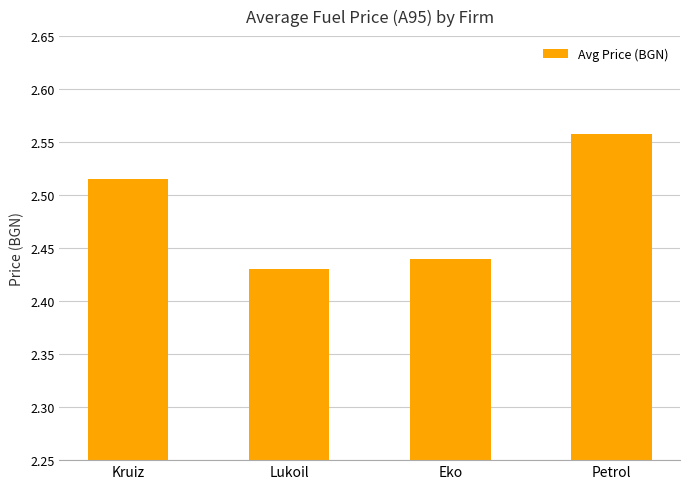

Count the values in the range 2 to 3.

4